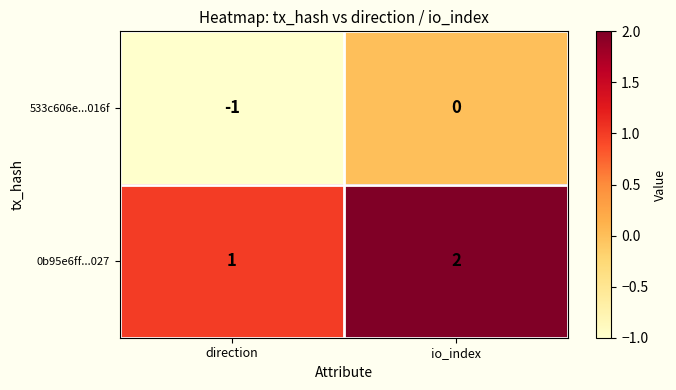

How many distinct data groups are displayed?

2